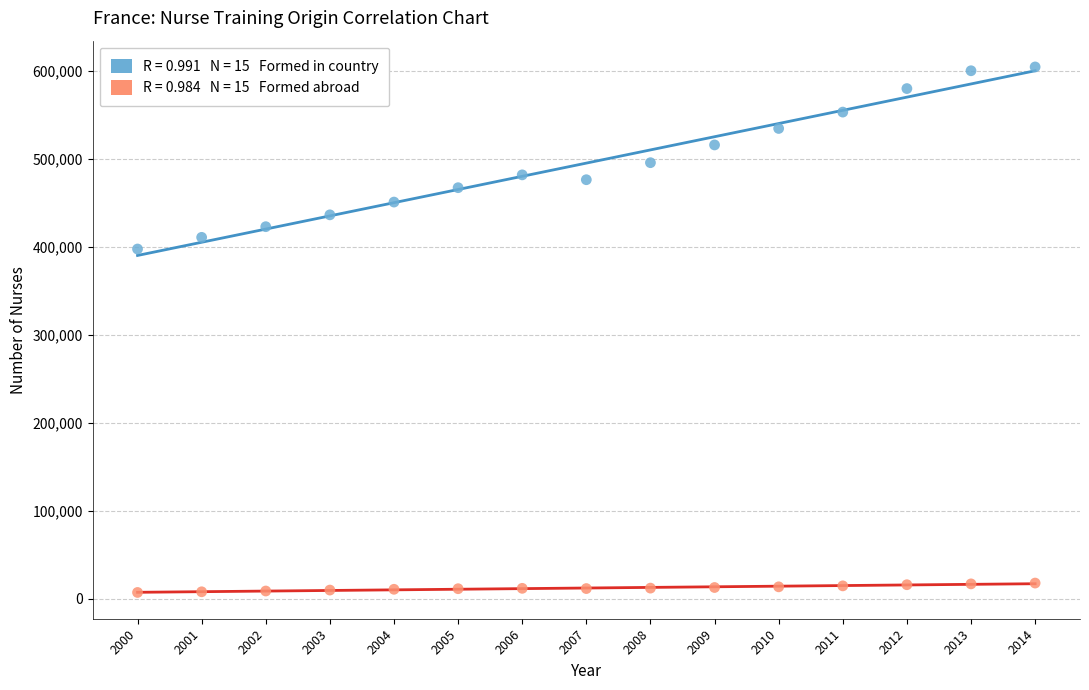

Across all series, what Y value is closest to 305646?

397347